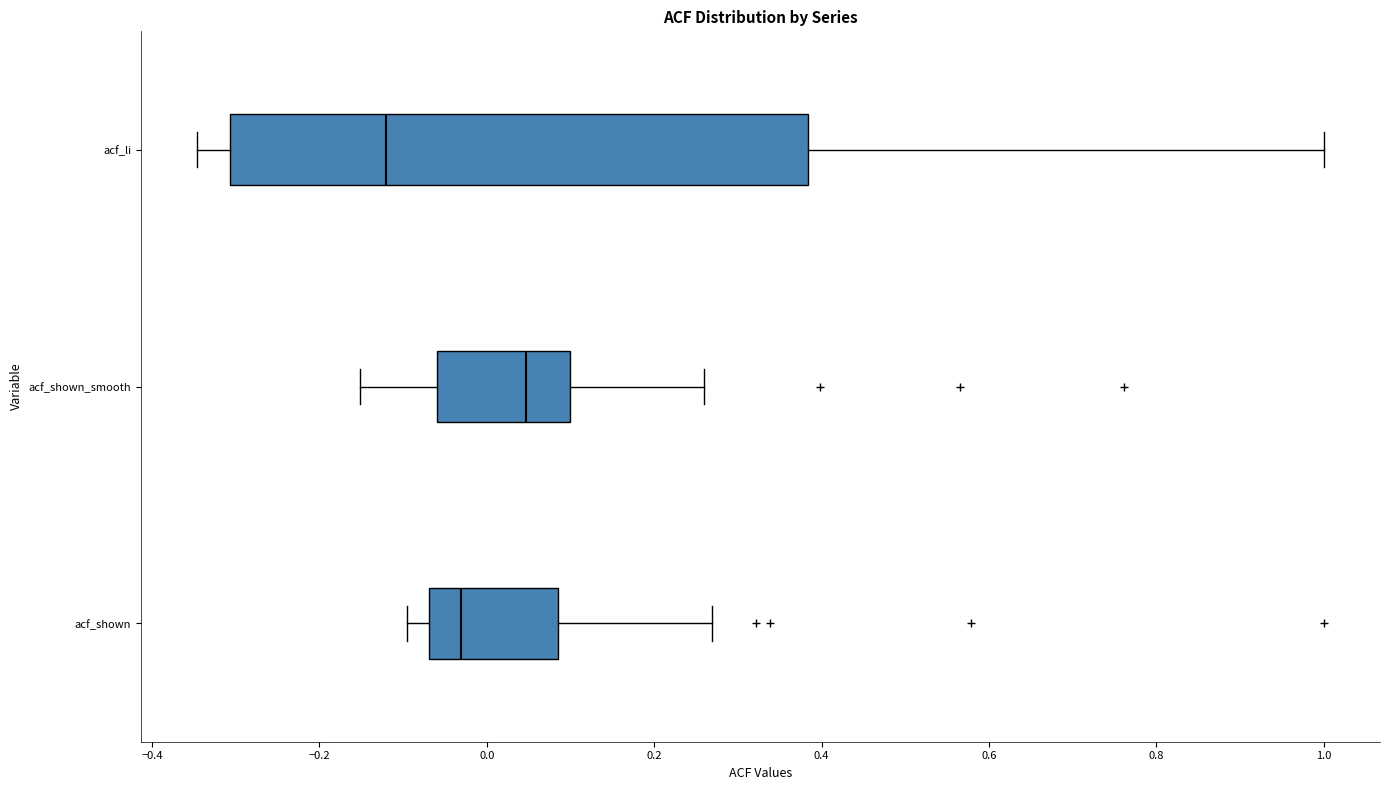

Which box's median line is the furthest to the left?

acf_li